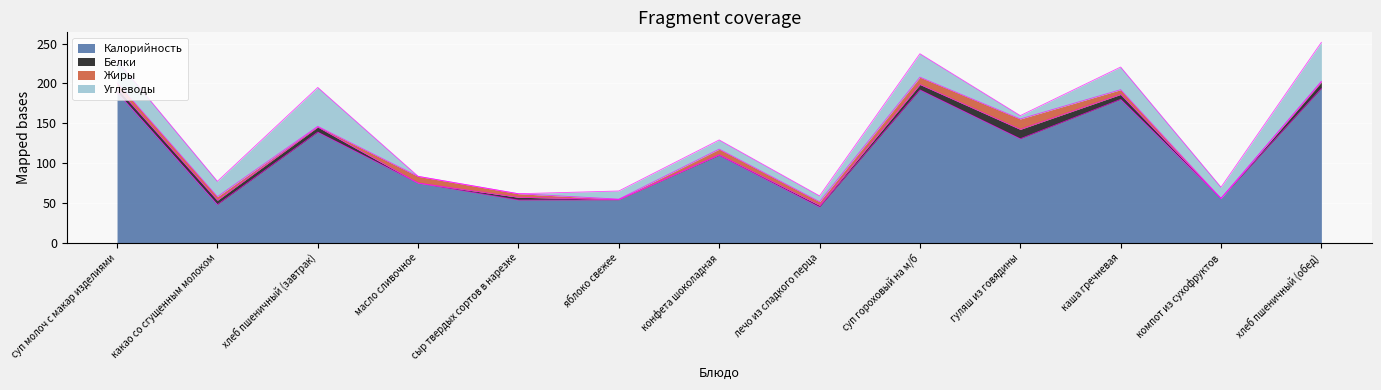

How many data points in Белки are above 5?

7